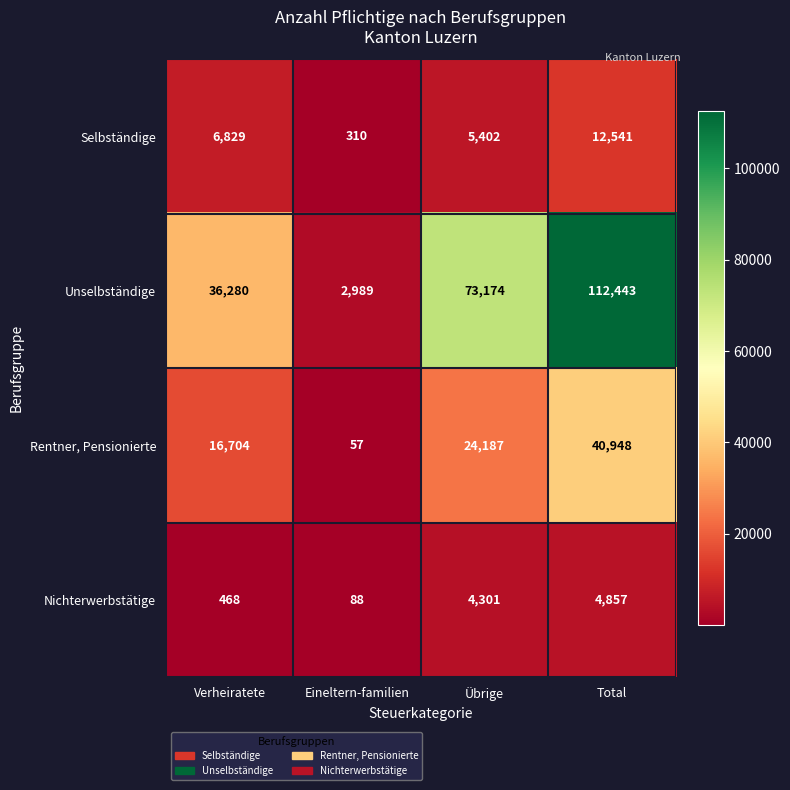

At Total, list the series in order from smallest to largest.

Nichterwerbstätige, Selbständige, Rentner, Pensionierte, Unselbständige